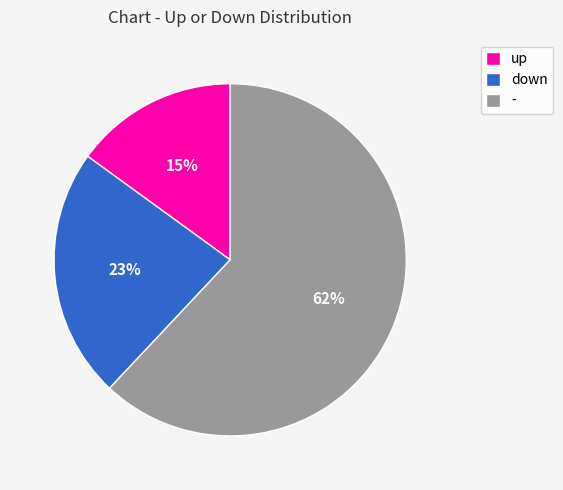

How many slices are in this pie chart?

3